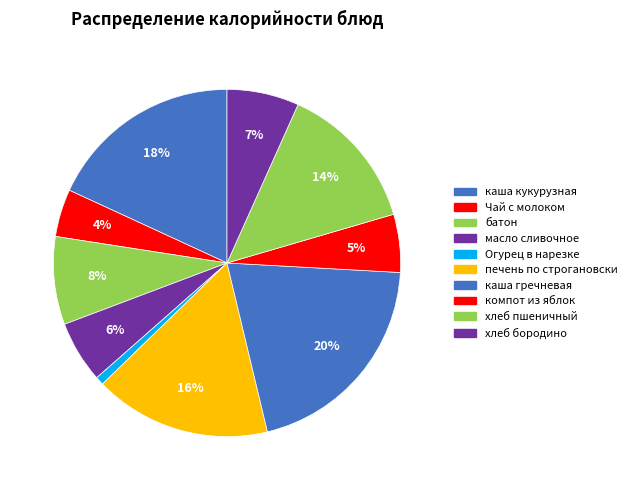

Count the number of slices in the pie.

10